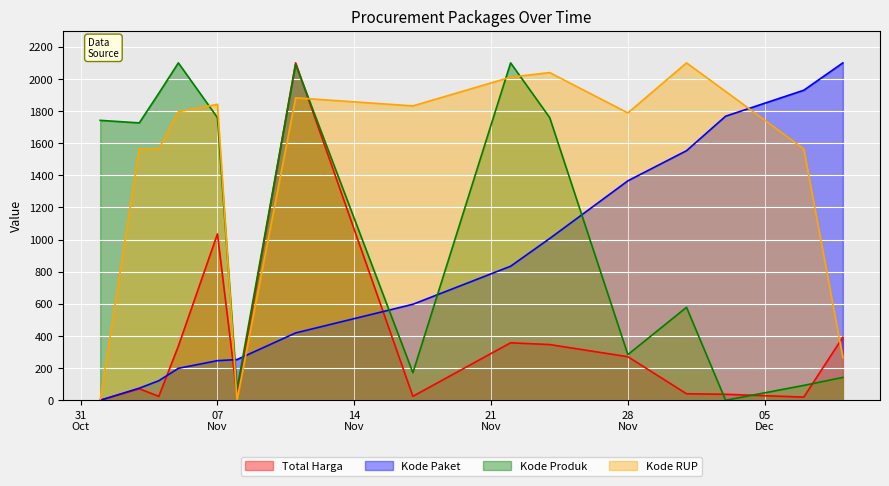

Rank the series by their average value, from lowest to highest.

Total Harga, Kode Paket, Kode Produk, Kode RUP